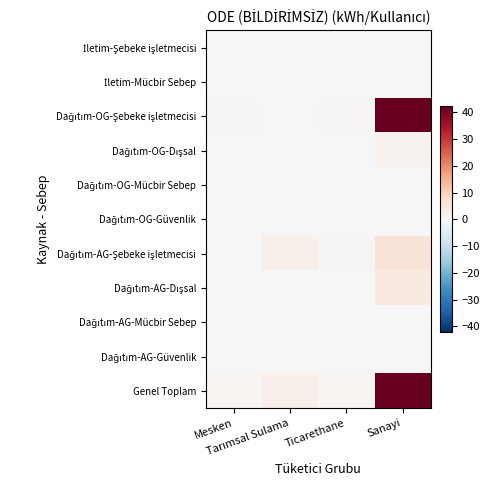

What is the total value across all series at Sanayi?

106.5